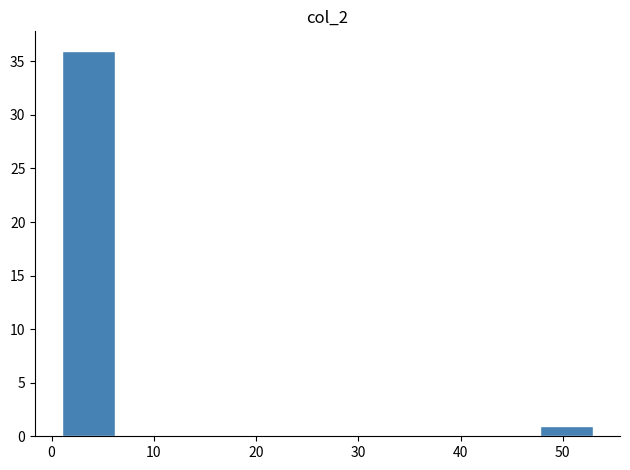

Over which range of the x-axis is the bar tallest?

1.0 to 6.2